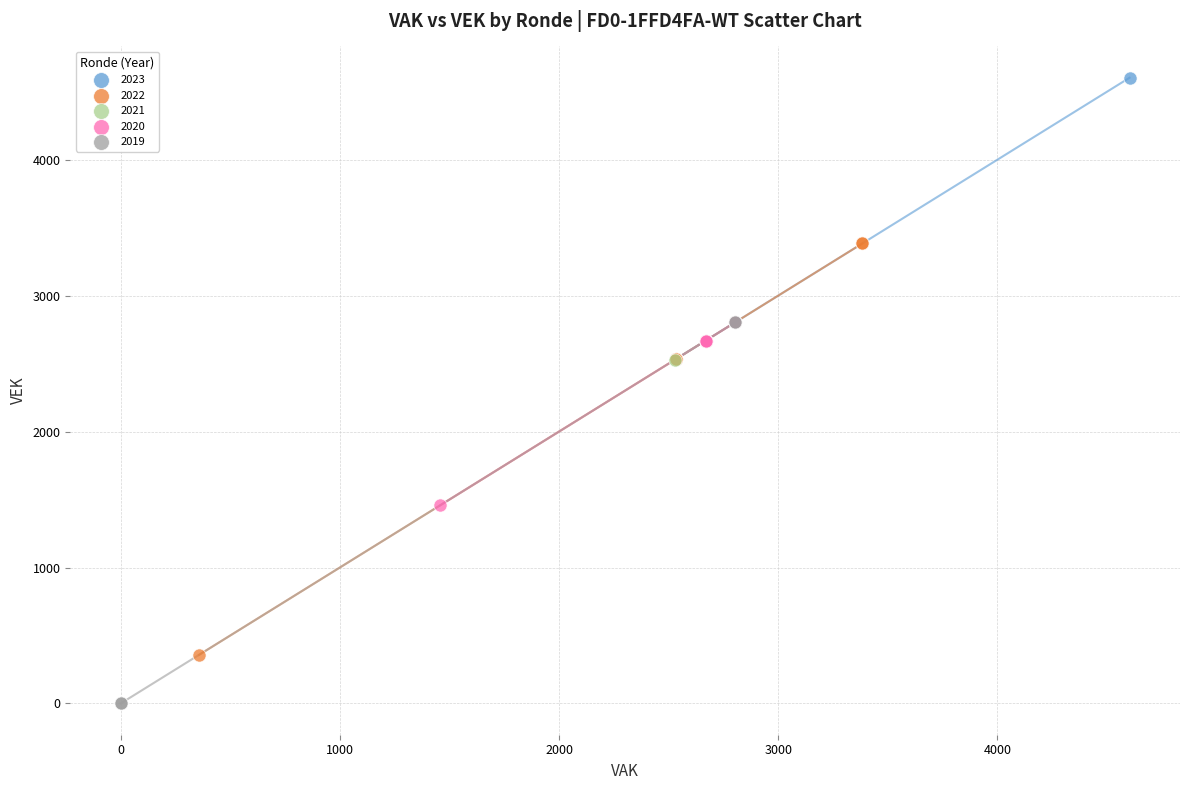

Which series has the widest spread of Y values?

2022